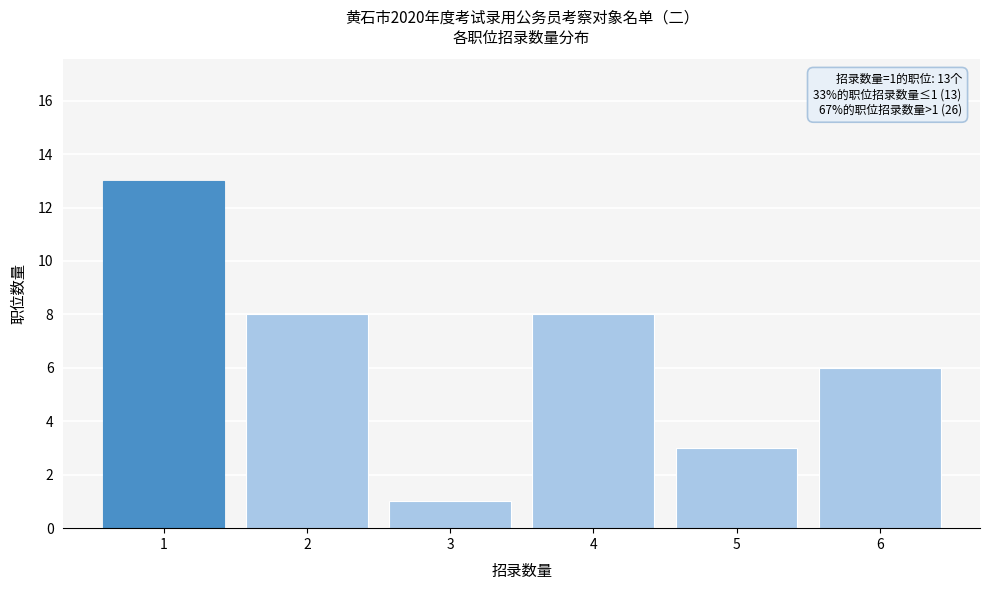

Reading right to left, extract all data points from this chart.

6	3	8	1	8	13